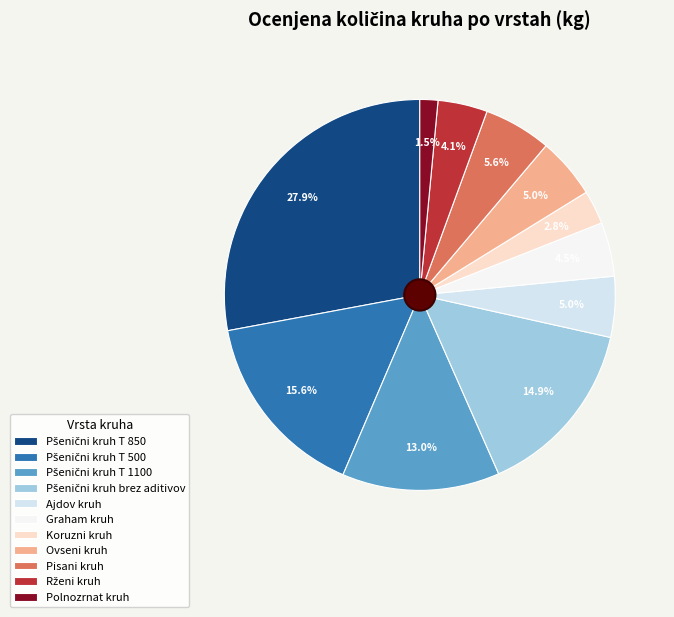

What percentage is the Ovseni kruh slice, to the nearest percent?

5%